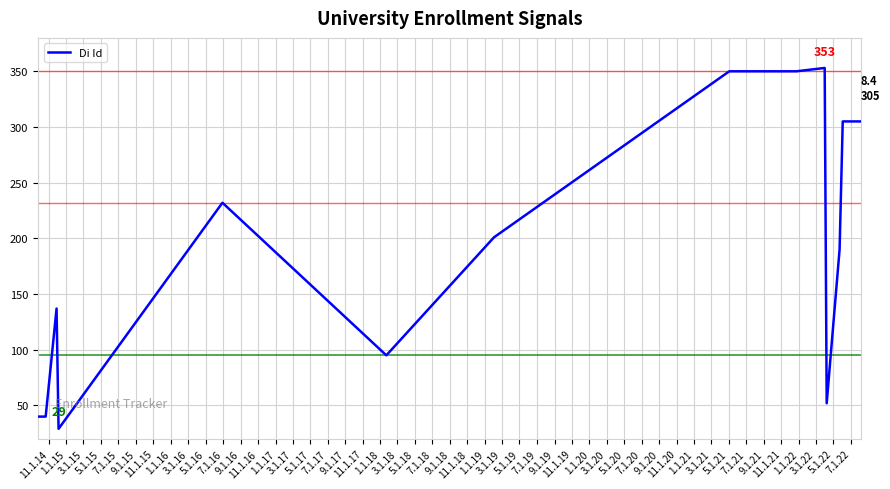

How many points are lower than both their immediate neighbors (excluding endpoints)?

3